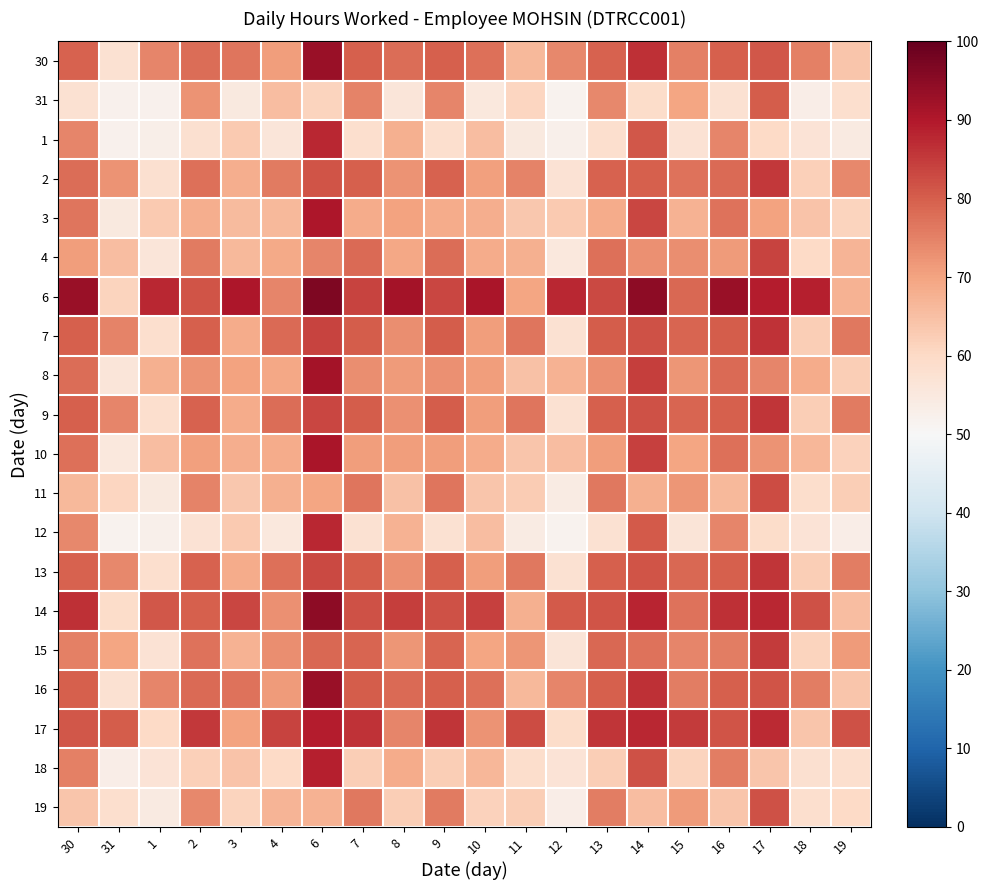

At which category does the chart reach its minimum across all series?

12